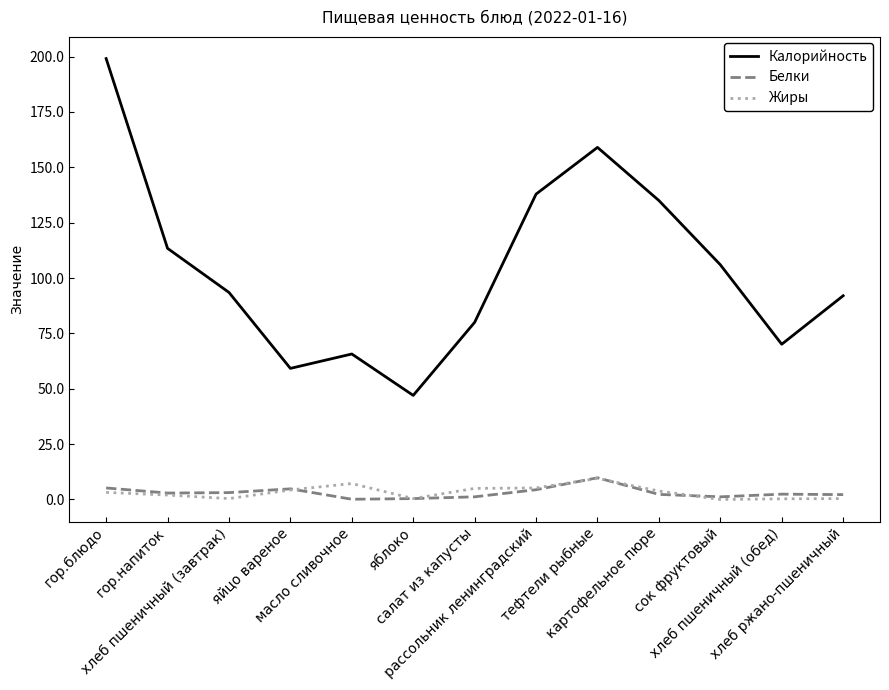

Which label corresponds to the largest value in the chart?

гор.блюдо